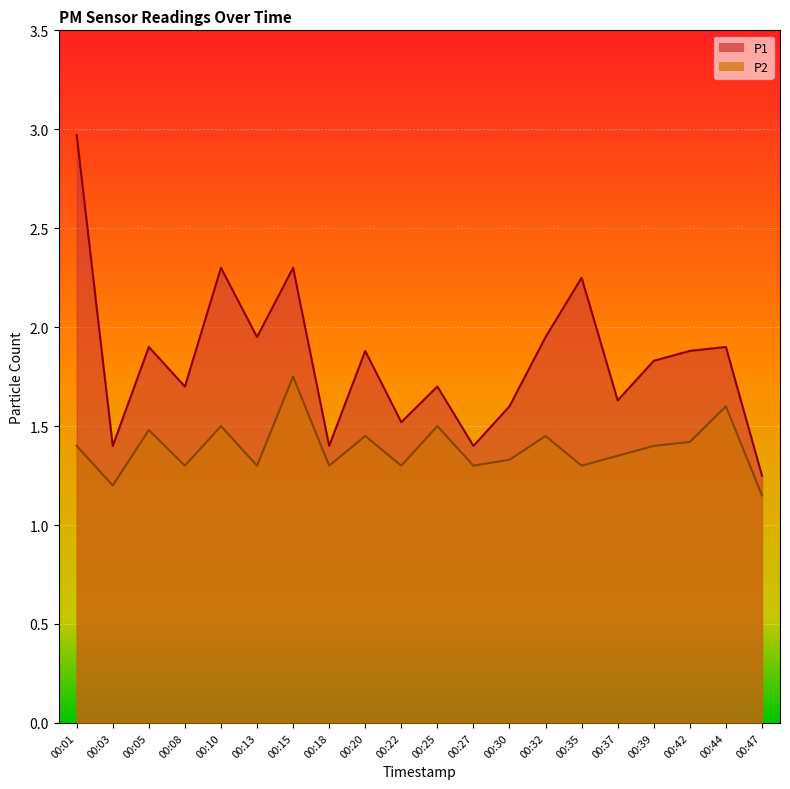

In P1, how many points are higher than both neighbors (excluding endpoints)?

7